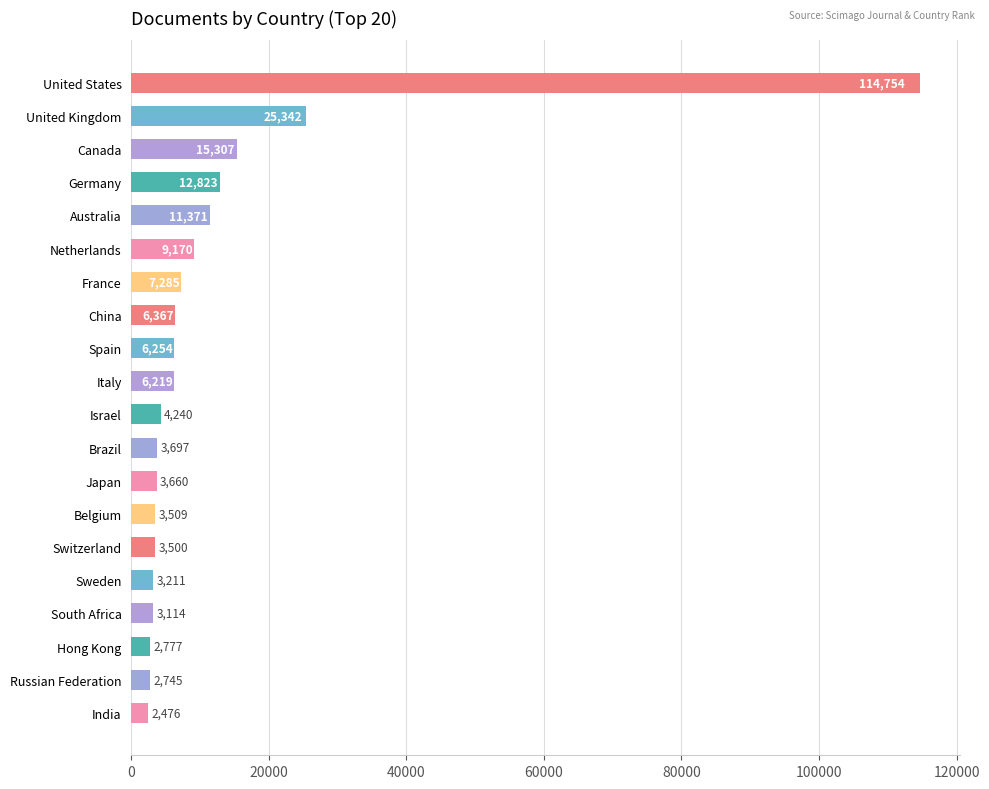

Rank the categories by value from highest to lowest.

United States, United Kingdom, Canada, Germany, Australia, Netherlands, France, China, Spain, Italy, Israel, Brazil, Japan, Belgium, Switzerland, Sweden, South Africa, Hong Kong, Russian Federation, India